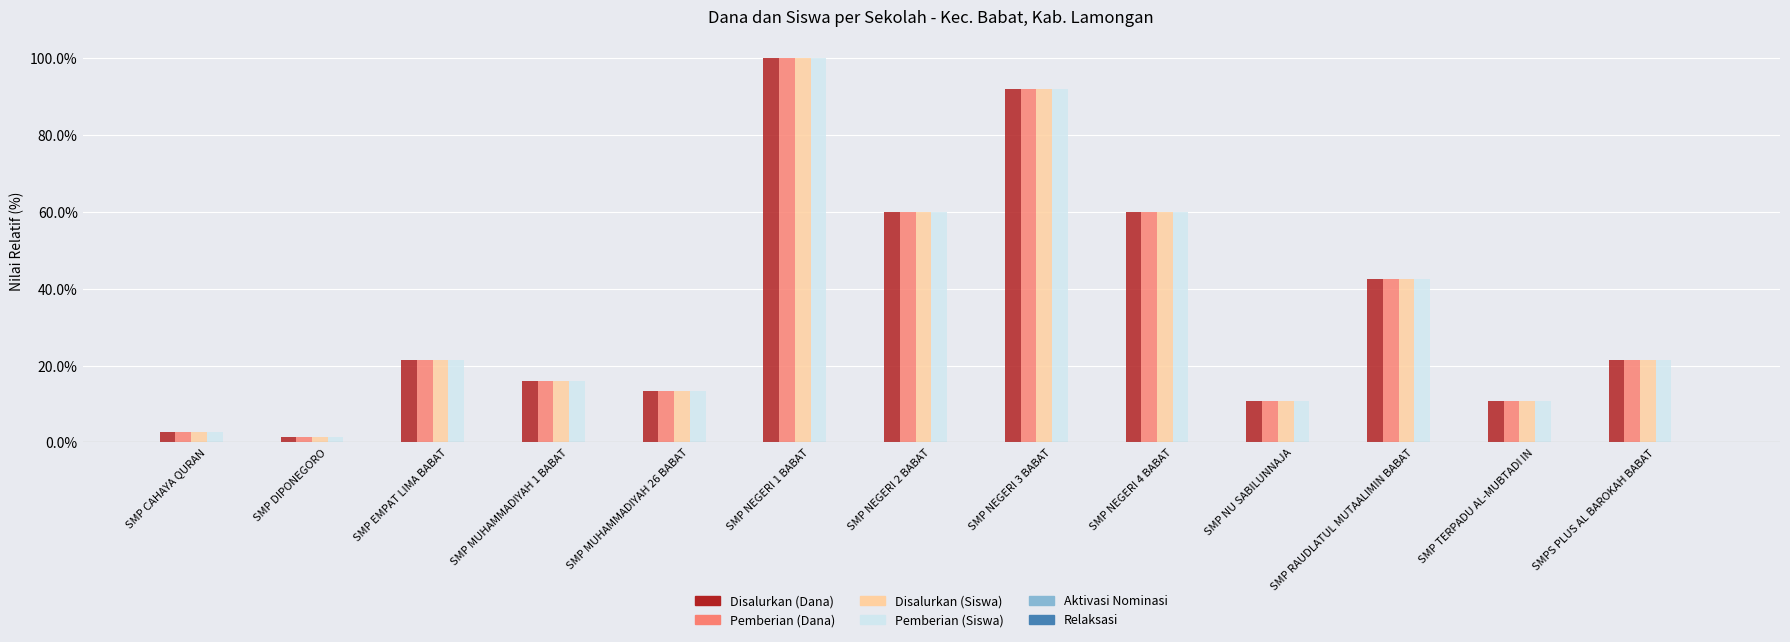

What is the difference between the second highest and minimum values in the Disalurkan (Siswa) series?

90.7